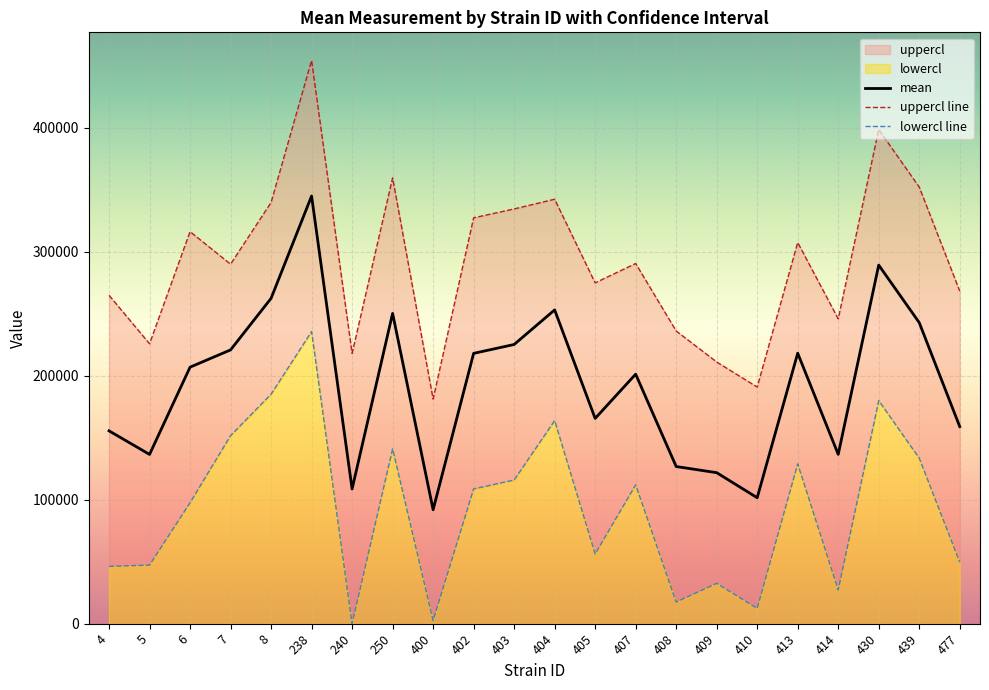

Rank the categories by mean value from highest to lowest.

238, 430, 8, 404, 250, 439, 403, 7, 413, 402, 6, 407, 405, 477, 4, 414, 5, 408, 409, 240, 410, 400